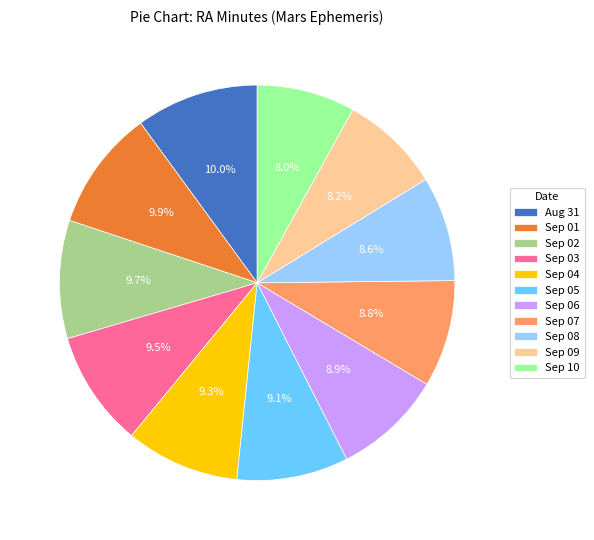

Approximately how many times larger is the value at Sep 01 compared to Sep 07?

1.1